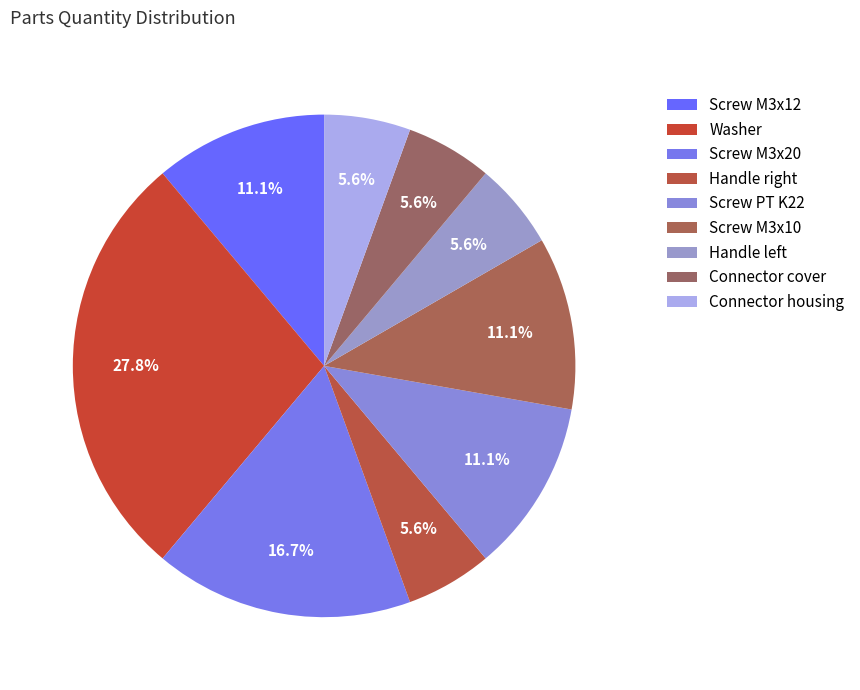

Is it true that Screw M3x10 is 18% of the pie?

False